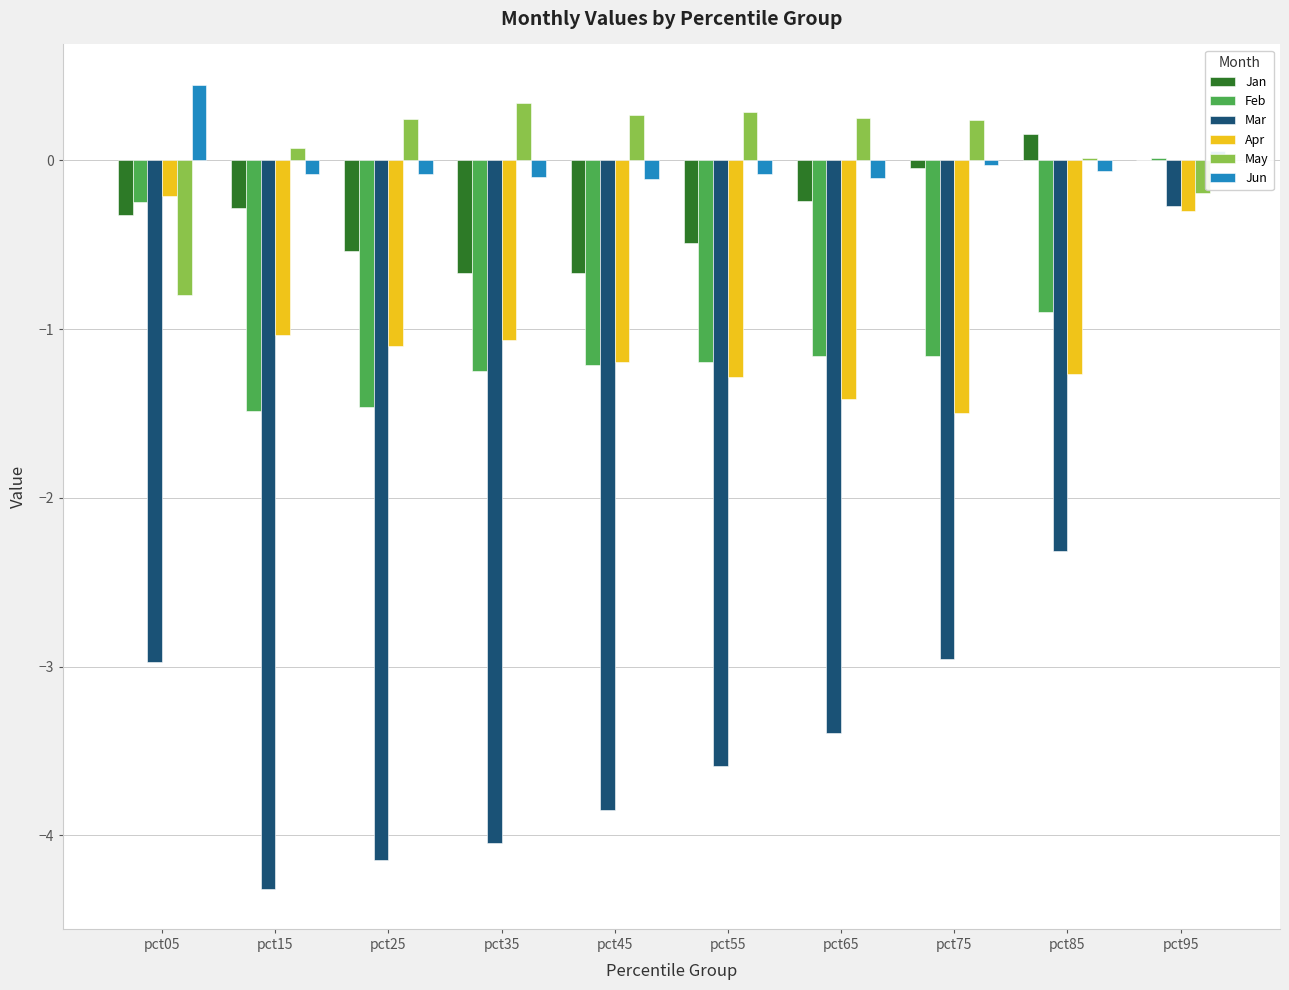

Is it true that Feb equals -1.2 at pct55?

True